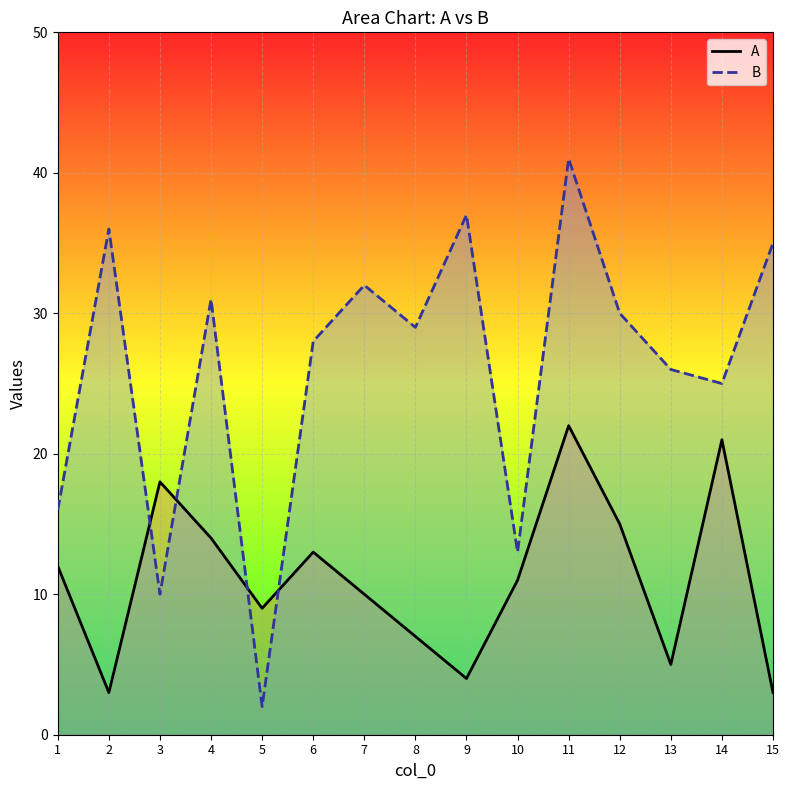

Is the value of A at 14 greater than the value of B at 11?

No